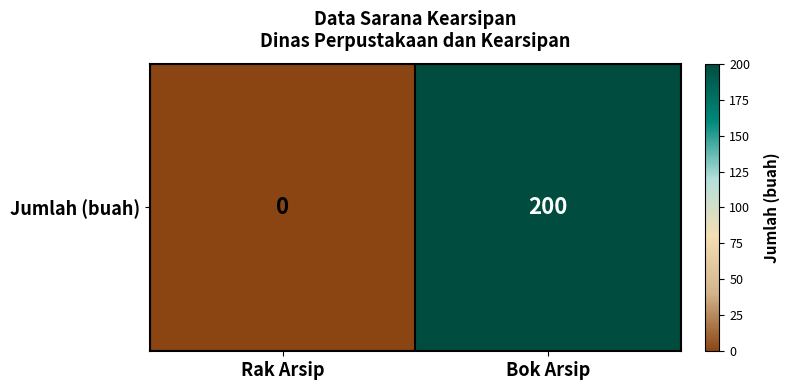

True or false: the data shows 200 at Bok Arsip.

True